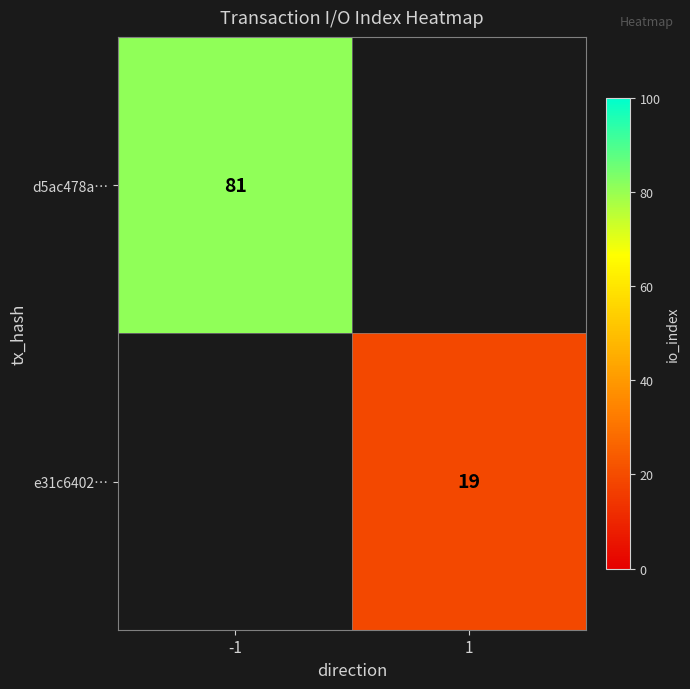

The value of d5ac478a… at -1 is 81. True or false?

True